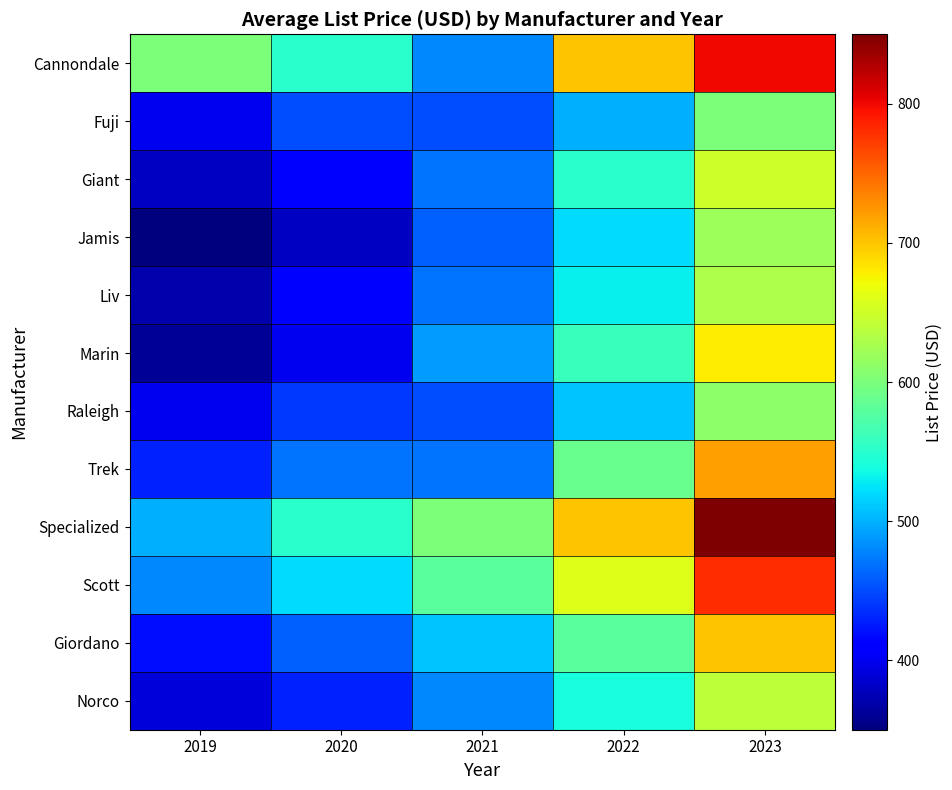

Reading left to right, extract all data points from this chart.

Cannondale: 2019=600	2020=550	2021=480	2022=700	2023=800
Fuji: 2019=400	2020=450	2021=450	2022=500	2023=600
Giant: 2019=380	2020=410	2021=470	2022=550	2023=650
Jamis: 2019=350	2020=380	2021=460	2022=520	2023=620
Liv: 2019=370	2020=410	2021=470	2022=530	2023=630
Marin: 2019=360	2020=400	2021=490	2022=560	2023=680
Raleigh: 2019=400	2020=440	2021=450	2022=510	2023=610
Trek: 2019=430	2020=470	2021=470	2022=590	2023=720
Specialized: 2019=500	2020=550	2021=600	2022=700	2023=850
Scott: 2019=480	2020=520	2021=580	2022=660	2023=780
Giordano: 2019=420	2020=460	2021=510	2022=580	2023=700
Norco: 2019=390	2020=430	2021=480	2022=540	2023=640